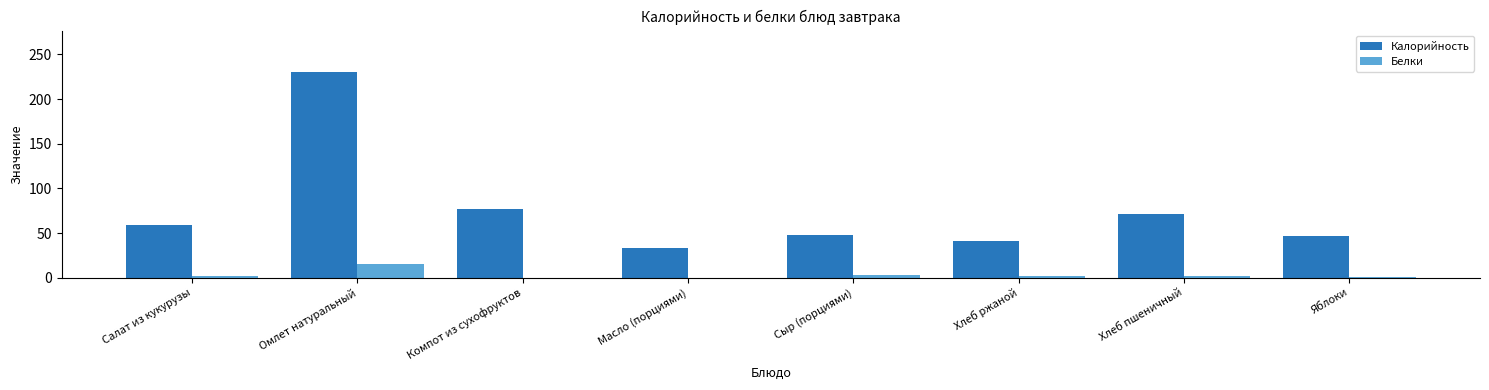

Read the Калорийность value at Масло (порциями).

33.1